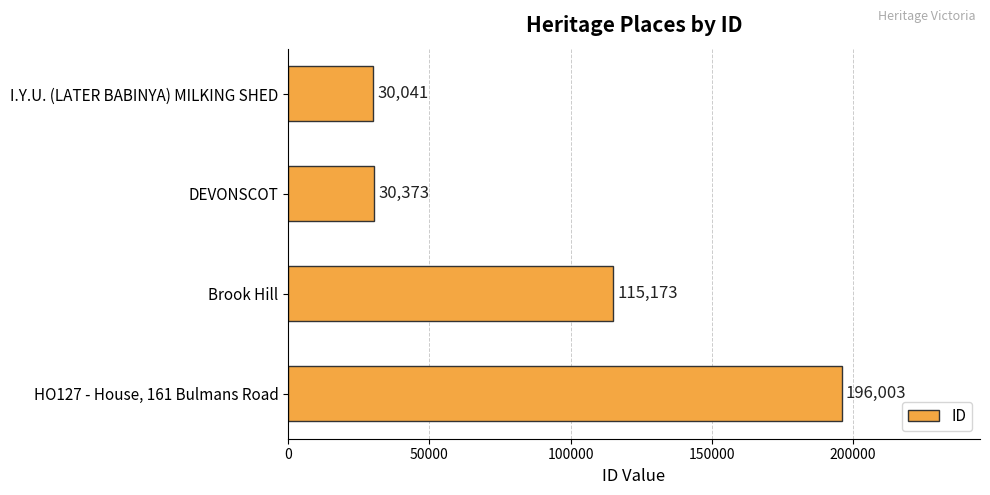

Rank the categories by value from highest to lowest.

HO127 - House, 161 Bulmans Road, Brook Hill, DEVONSCOT, I.Y.U. (LATER BABINYA) MILKING SHED